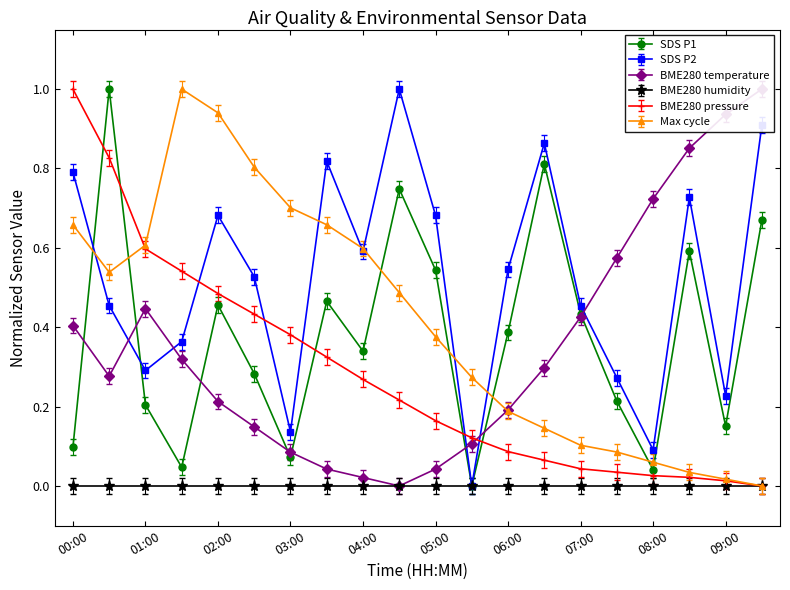

Count the number of categories in the chart.

20